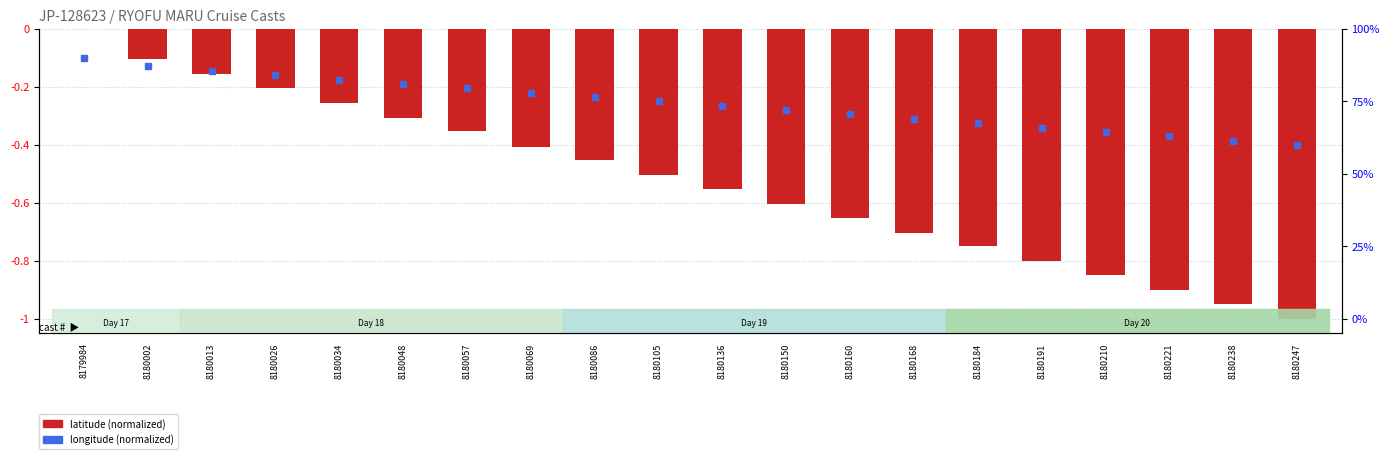

The value at 8180105 is -0.5. True or false?

True